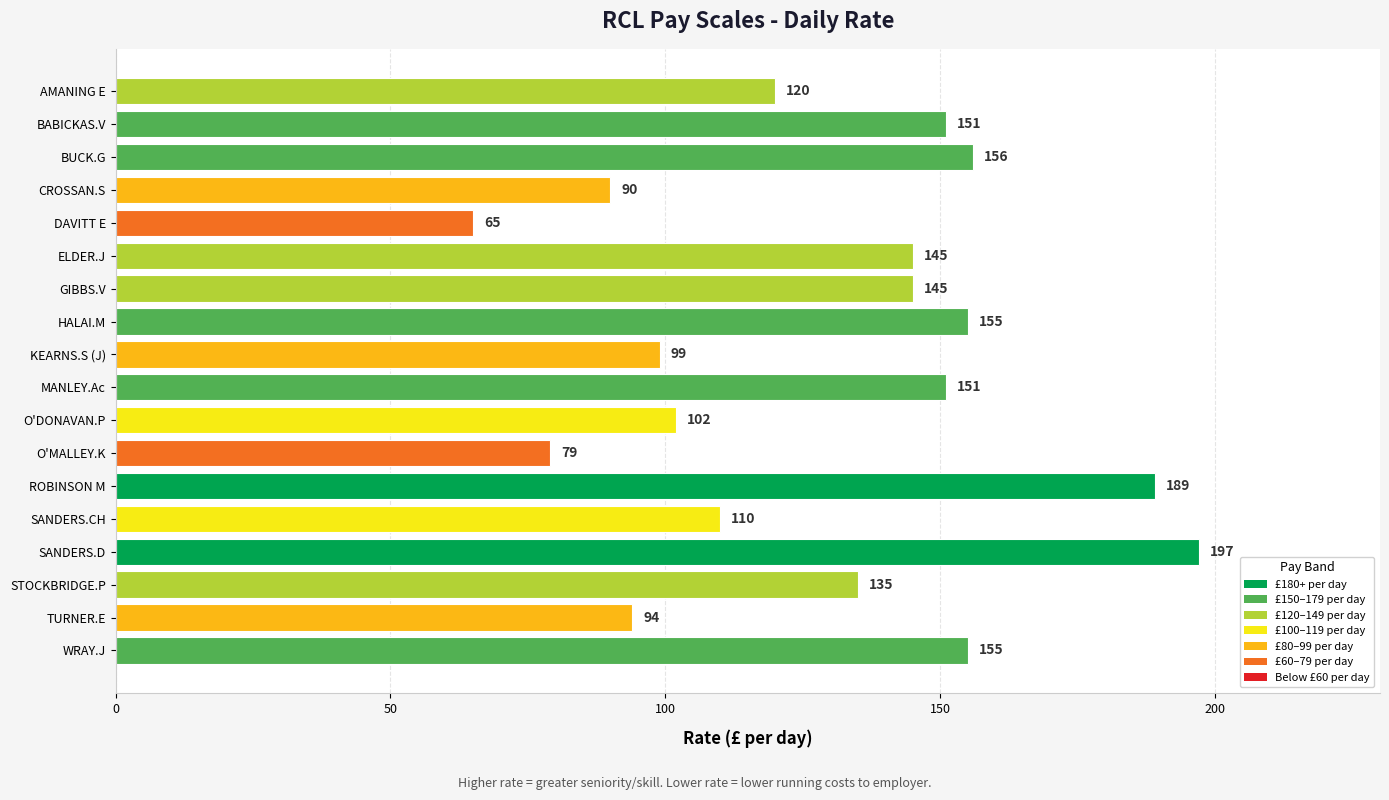

Is it true that the value at TURNER.E is 22?

False